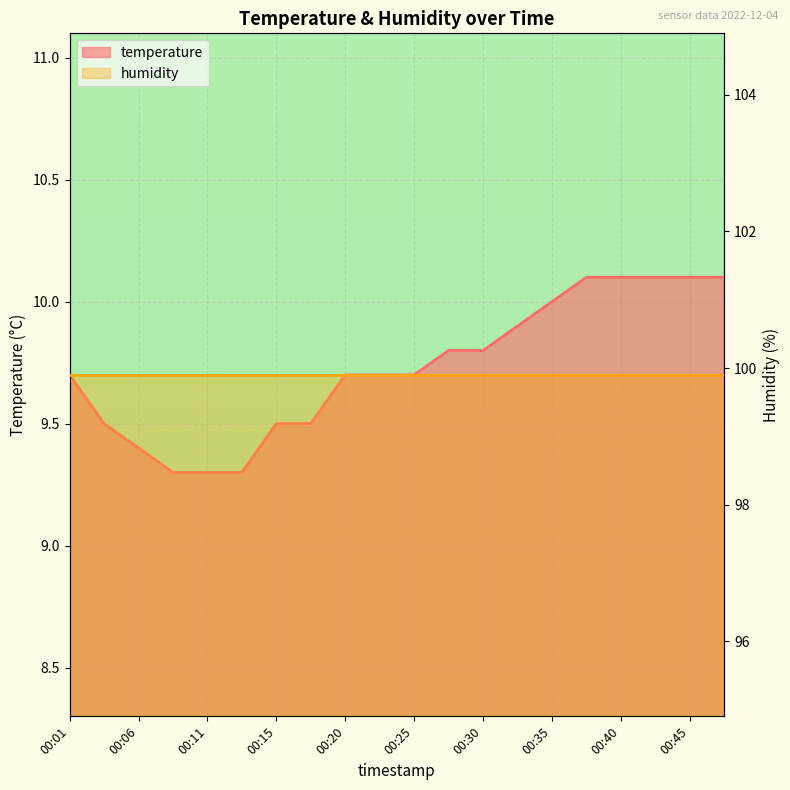

What is the value of the 16th point from the left?

10.1